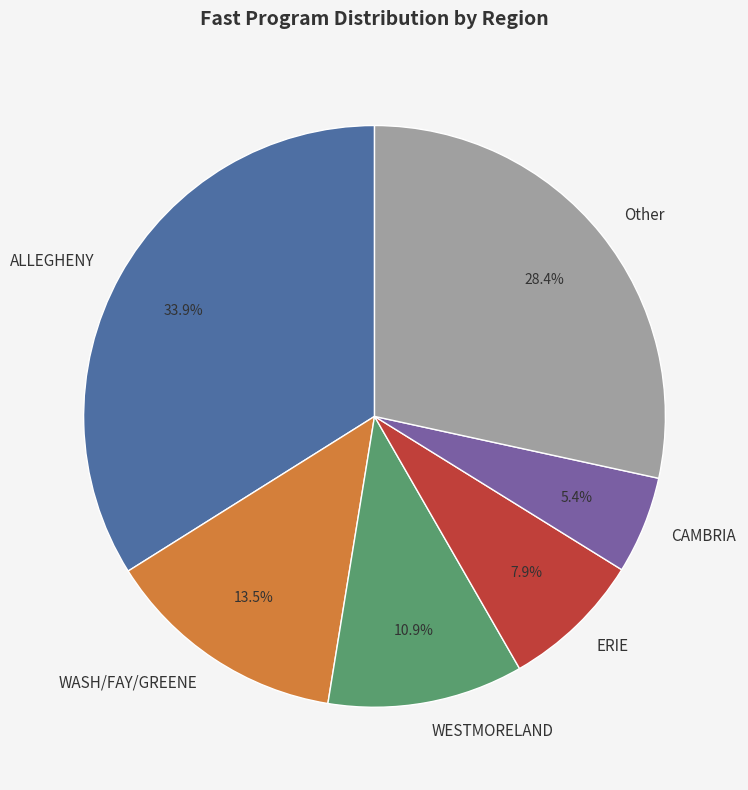

To the nearest percent, what is the average slice percentage?

17%